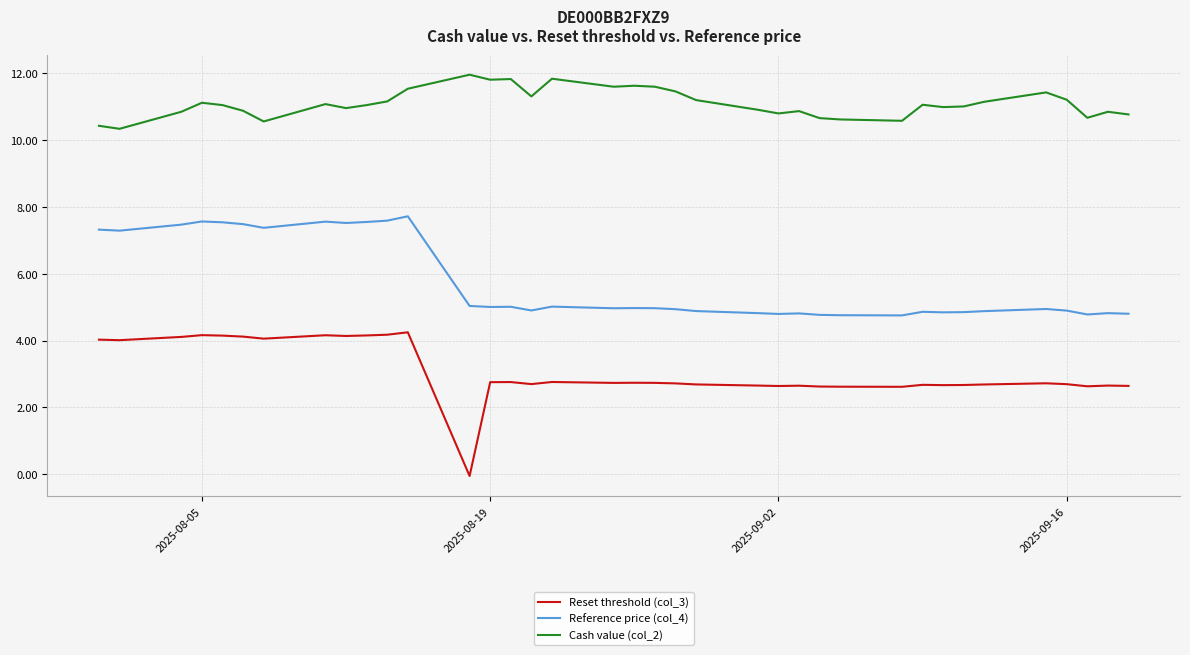

In Cash value (col_2), how many points are lower than both neighbors (excluding endpoints)?

10